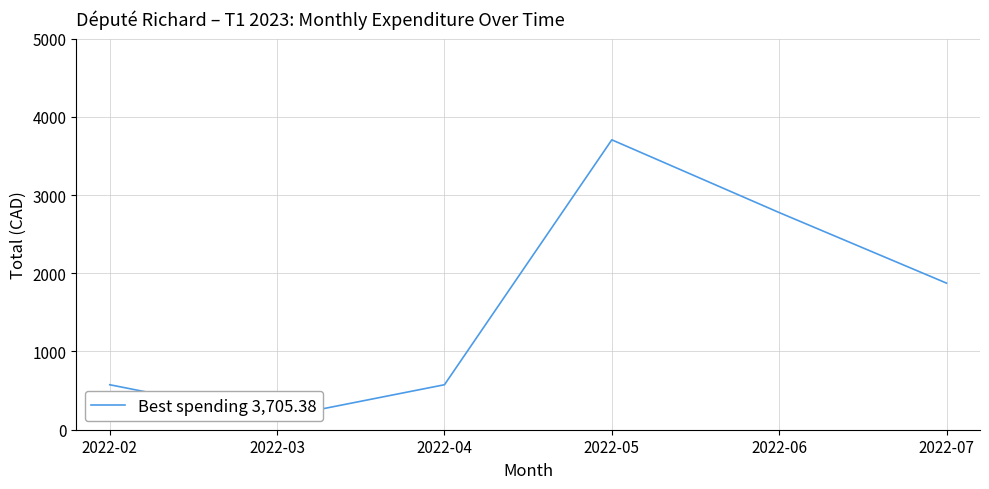

What is the sum of all values?

9657.4